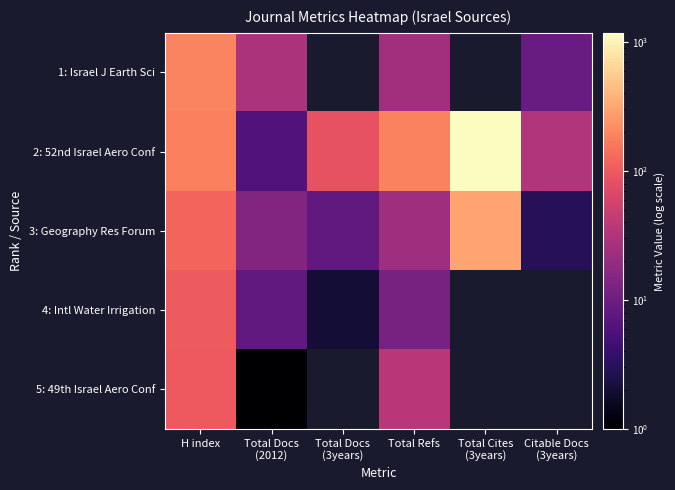

Read the 1: Israel J Earth Sci value at Total Refs.

24.0